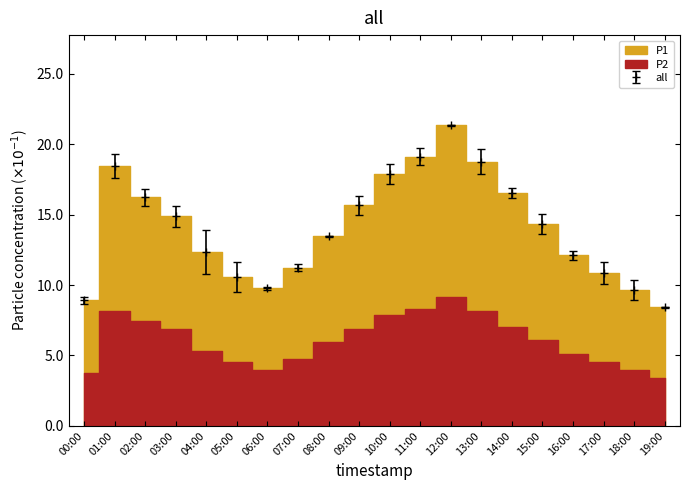

Is it true that all equals 26.9 at 09:00?

False